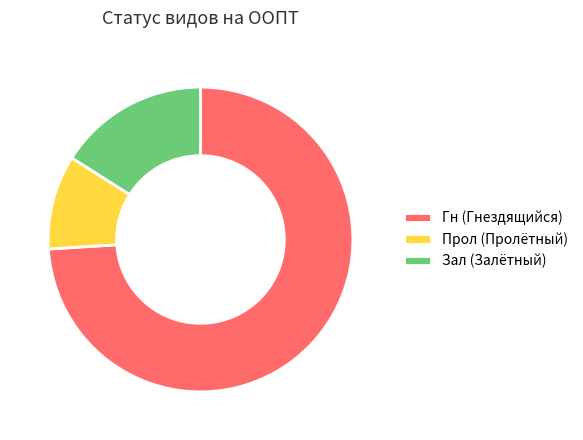

Combined, do Зал (Залётный) and Прол (Пролётный) account for over 50%?

No